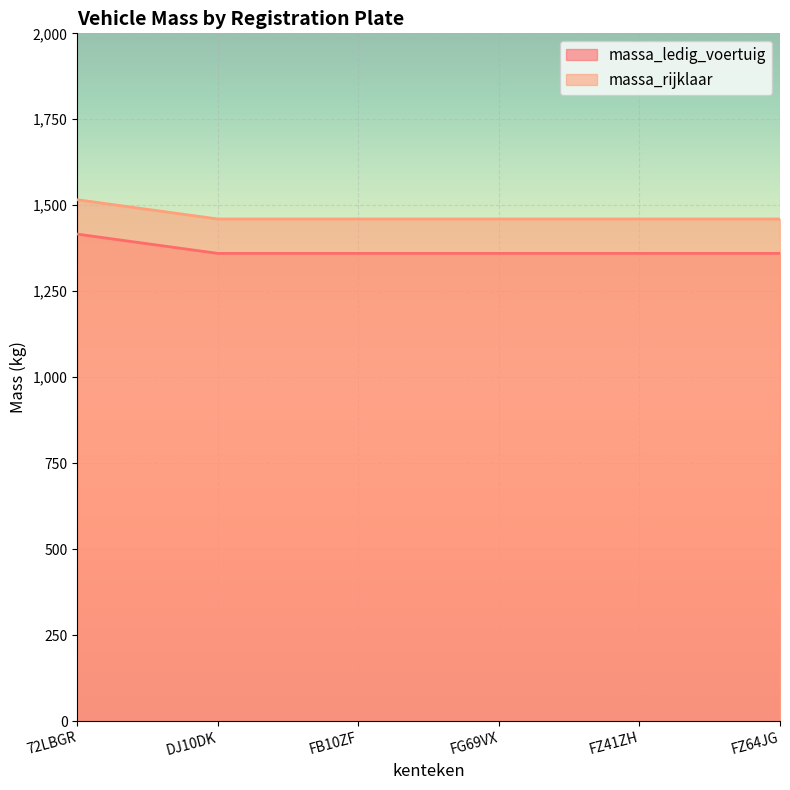

List the labels in order of massa_rijklaar value, smallest first.

DJ10DK, FB10ZF, FG69VX, FZ41ZH, FZ64JG, 72LBGR